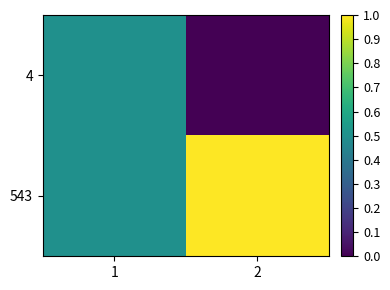

At how many categories does at least one series exceed 0?

2